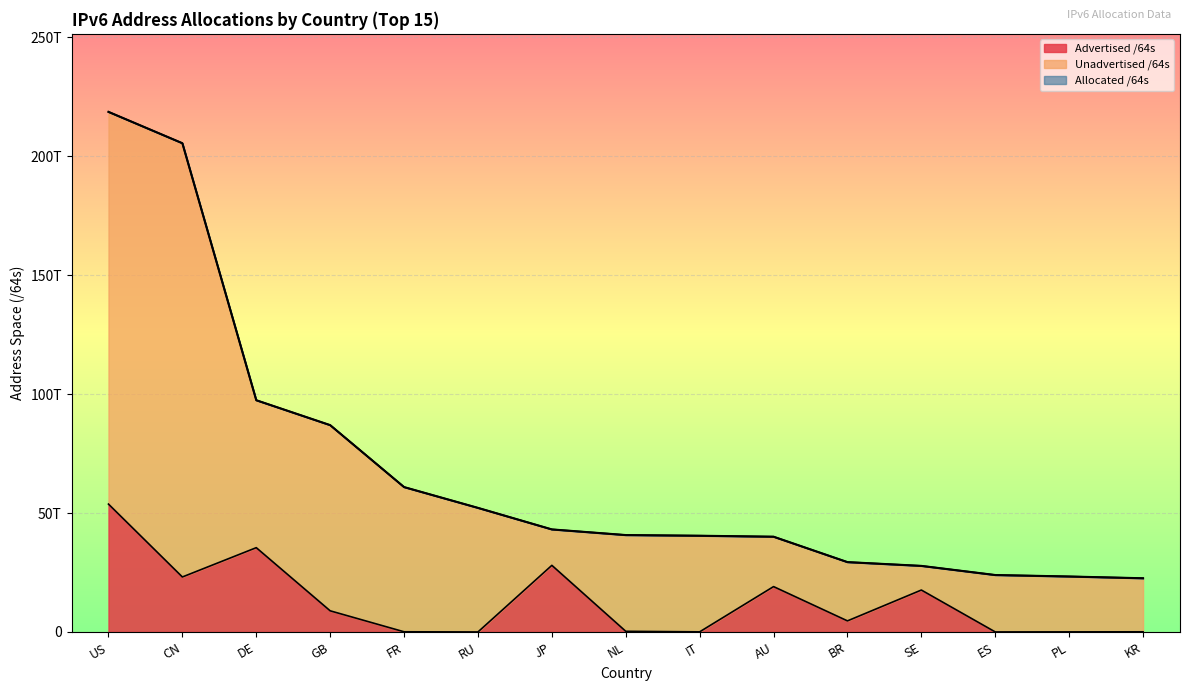

Which category has the lowest value across all series?

RU